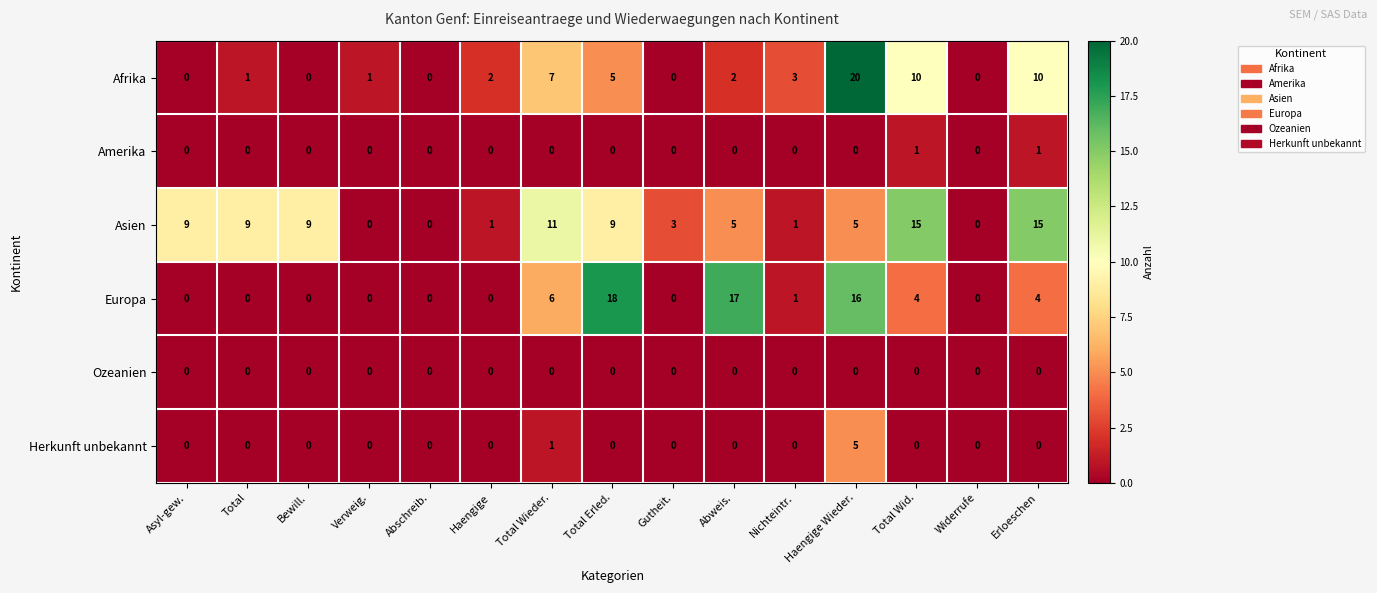

What is the greatest value displayed?

20